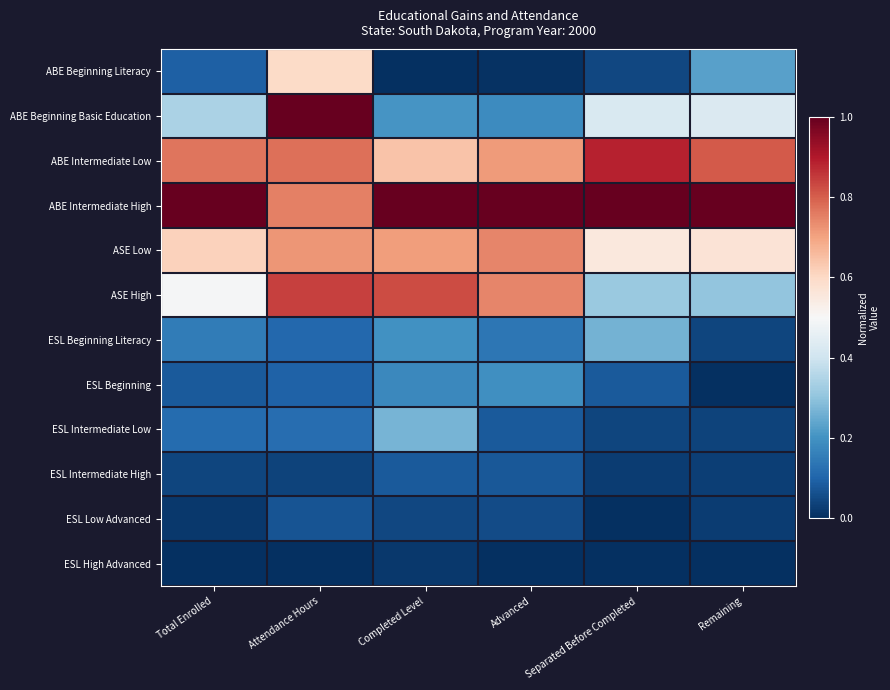

Reading right to left, transcribe all the data shown in this chart.

ABE Beginning Literacy: Remaining=0.2	Separated Before Completed=0.0	Advanced=0.0	Completed Level=0.0	Attendance Hours=0.6	Total Enrolled=0.1
ABE Beginning Basic Education: Remaining=0.4	Separated Before Completed=0.4	Advanced=0.2	Completed Level=0.2	Attendance Hours=1.0	Total Enrolled=0.3
ABE Intermediate Low: Remaining=0.8	Separated Before Completed=0.9	Advanced=0.7	Completed Level=0.6	Attendance Hours=0.8	Total Enrolled=0.8
ABE Intermediate High: Remaining=1.0	Separated Before Completed=1.0	Advanced=1.0	Completed Level=1.0	Attendance Hours=0.8	Total Enrolled=1.0
ASE Low: Remaining=0.6	Separated Before Completed=0.6	Advanced=0.7	Completed Level=0.7	Attendance Hours=0.7	Total Enrolled=0.6
ASE High: Remaining=0.3	Separated Before Completed=0.3	Advanced=0.7	Completed Level=0.8	Attendance Hours=0.8	Total Enrolled=0.5
ESL Beginning Literacy: Remaining=0.0	Separated Before Completed=0.3	Advanced=0.1	Completed Level=0.2	Attendance Hours=0.1	Total Enrolled=0.2
ESL Beginning: Remaining=0.0	Separated Before Completed=0.1	Advanced=0.2	Completed Level=0.2	Attendance Hours=0.1	Total Enrolled=0.1
ESL Intermediate Low: Remaining=0.0	Separated Before Completed=0.0	Advanced=0.1	Completed Level=0.3	Attendance Hours=0.1	Total Enrolled=0.1
ESL Intermediate High: Remaining=0.0	Separated Before Completed=0.0	Advanced=0.1	Completed Level=0.1	Attendance Hours=0.0	Total Enrolled=0.0
ESL Low Advanced: Remaining=0.0	Separated Before Completed=0.0	Advanced=0.1	Completed Level=0.0	Attendance Hours=0.1	Total Enrolled=0.0
ESL High Advanced: Remaining=0.0	Separated Before Completed=0.0	Advanced=0.0	Completed Level=0.0	Attendance Hours=0.0	Total Enrolled=0.0